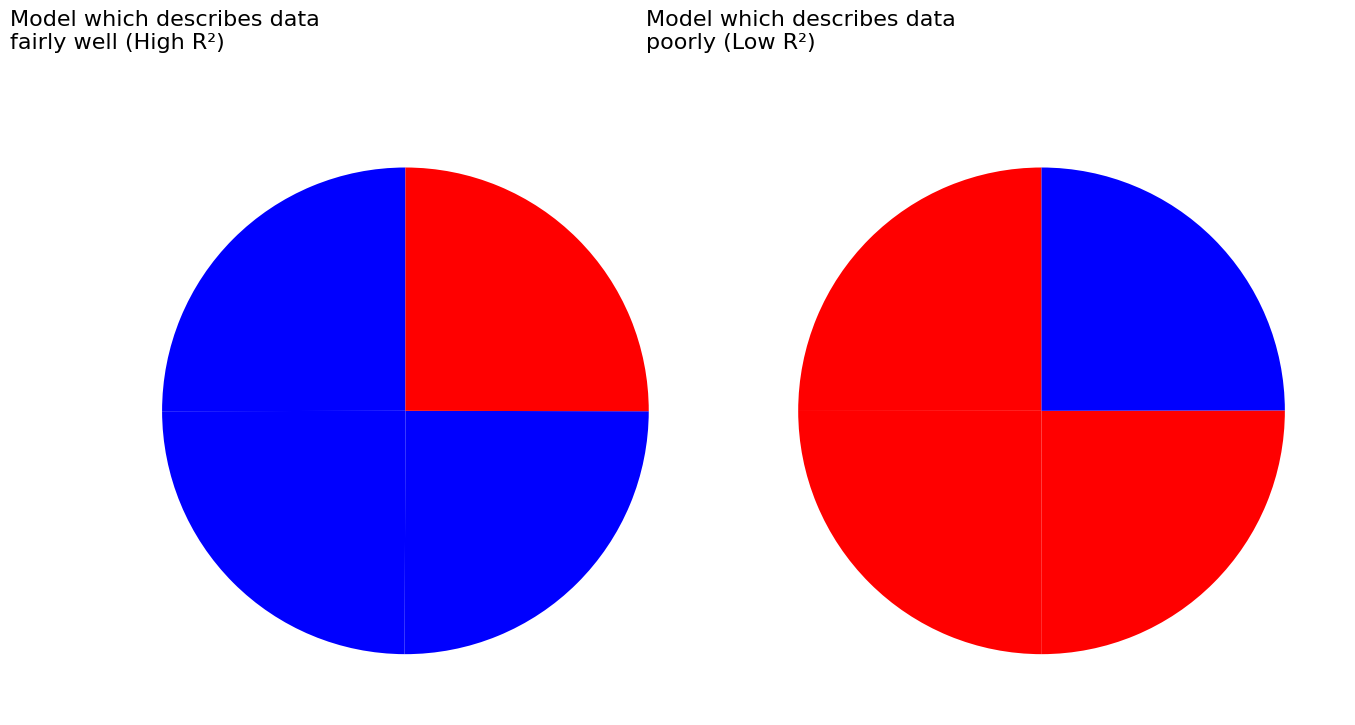

How many segments does this pie chart have?

8